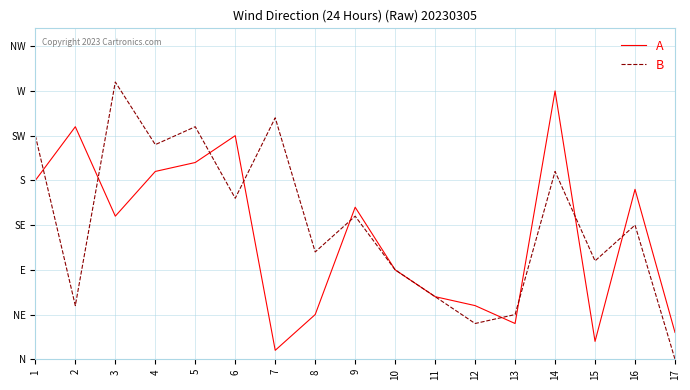

Read the B value at 8, to the nearest 5.

10